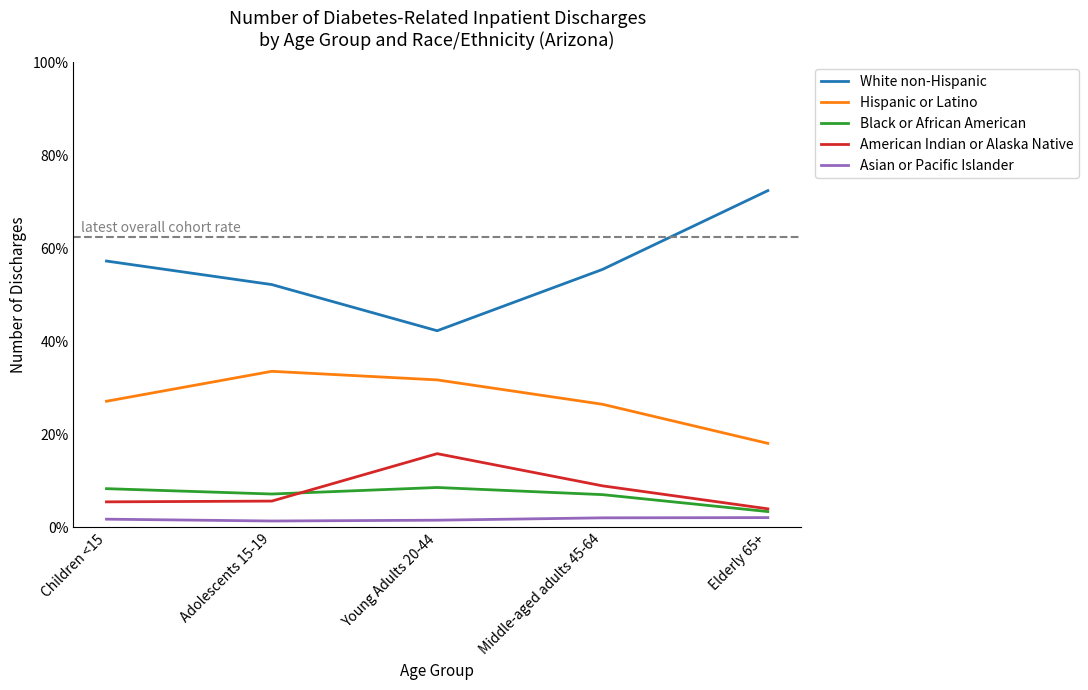

Does the chart display data point markers on the line(s)?

No